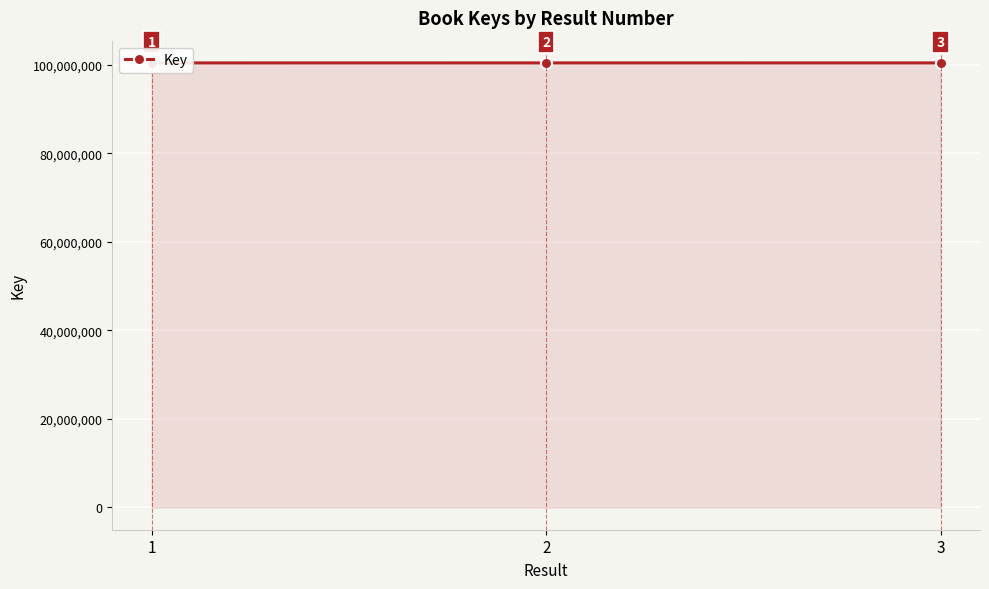

The value at 2 is 100437595. True or false?

True